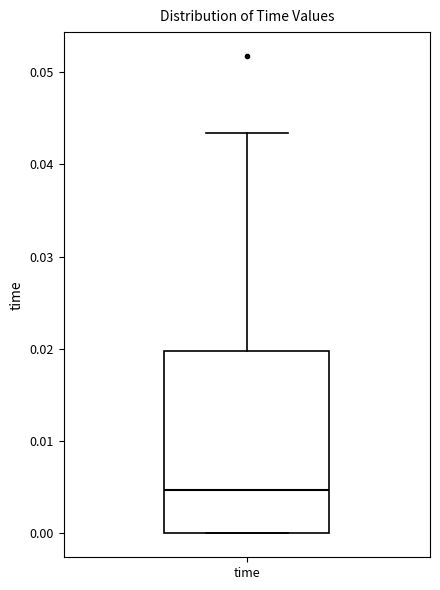

Where does the median line of the box for time sit on the y-axis? The values are not printed on the chart, so give them approximately, as read against the axis.

0.005